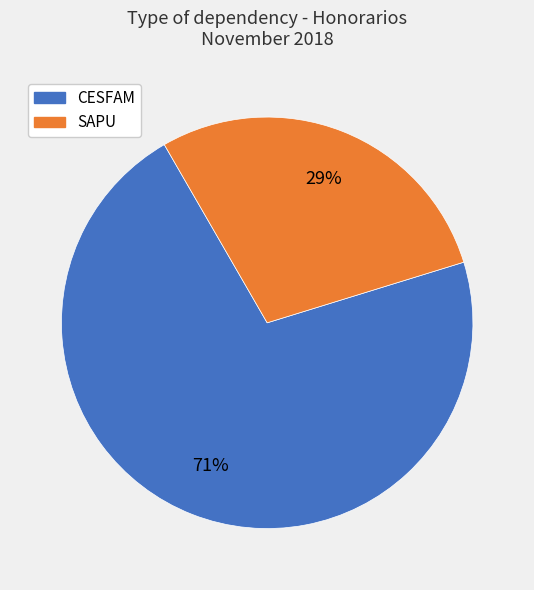

The CESFAM slice represents 81% of the pie. True or false?

False